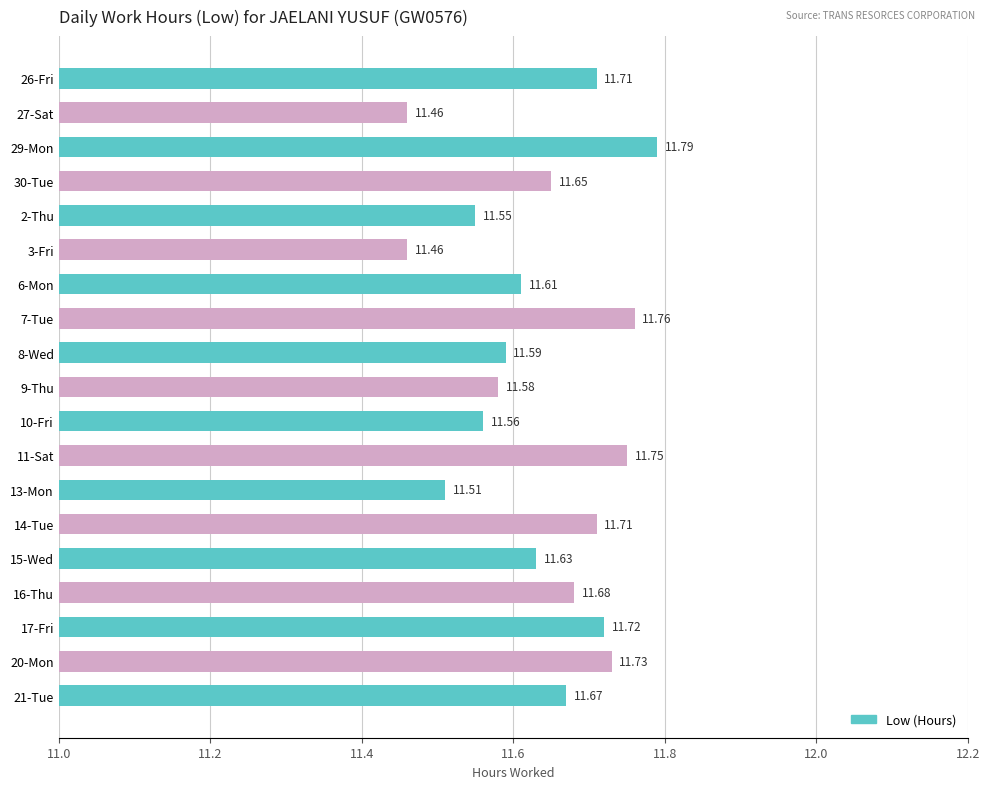

What is the sum of the values at 30-Tue and 8-Wed?

23.2